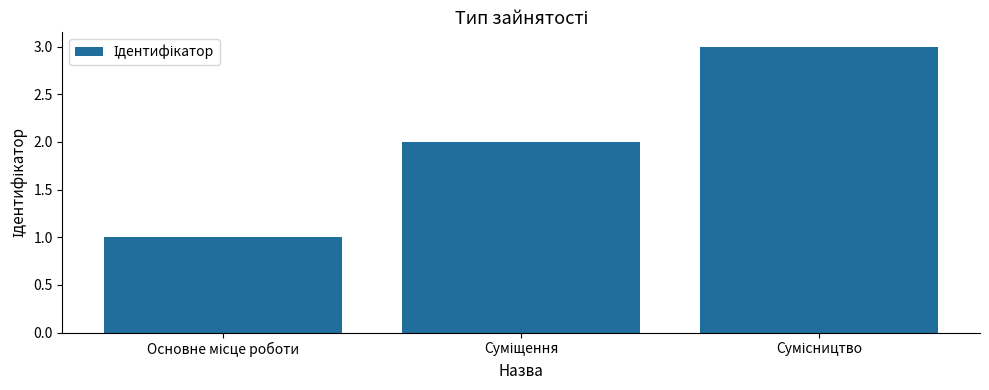

What is the sum of all values?

6